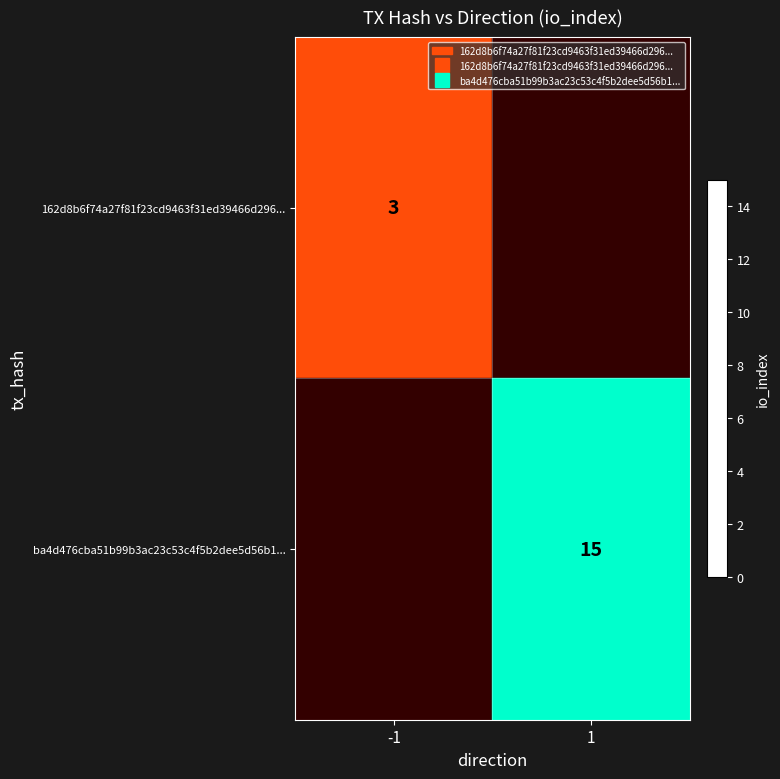

What is the total value across all series at 1?

15